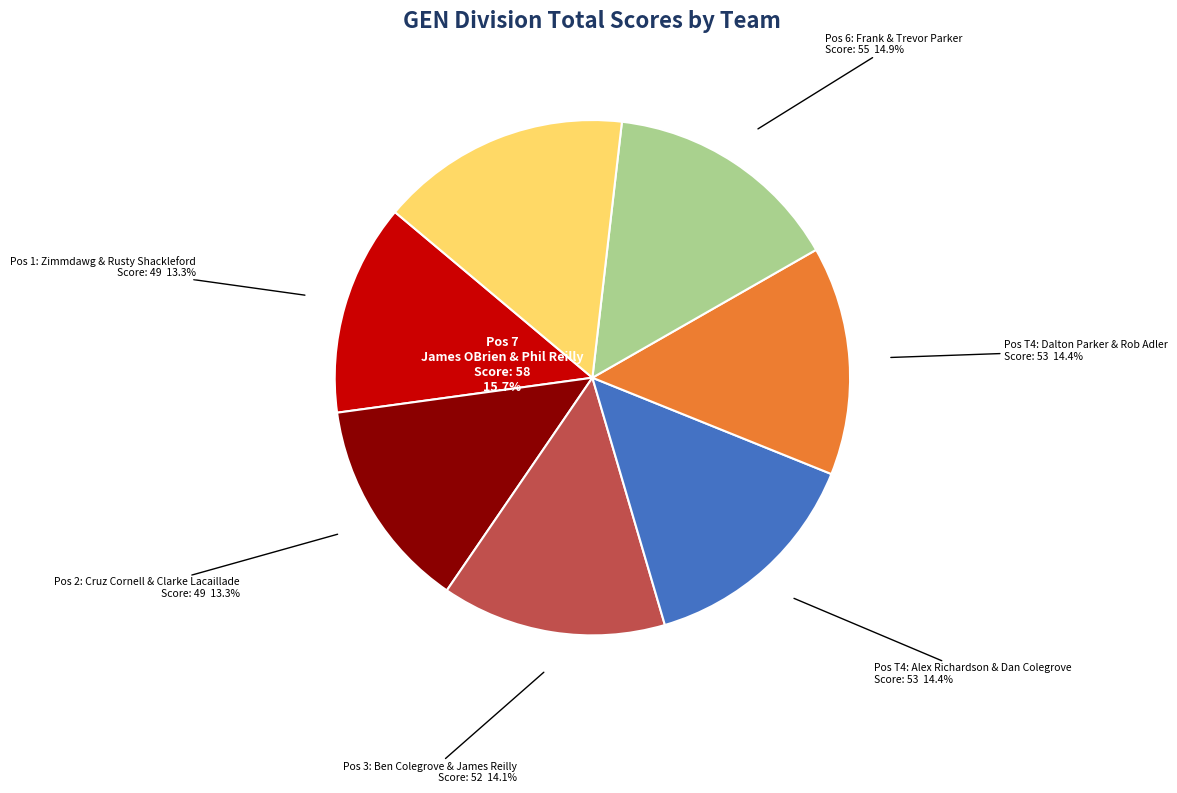

To the nearest percent, what portion does James OBrien & Phil Reilly represent?

16%